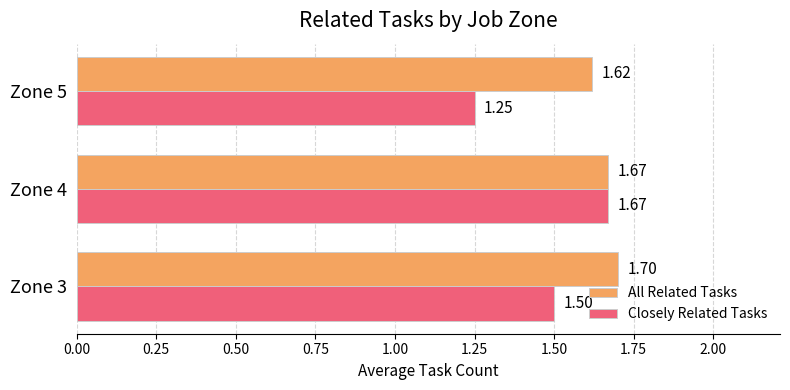

What are all the series names shown in the legend?

All Related Tasks, Closely Related Tasks